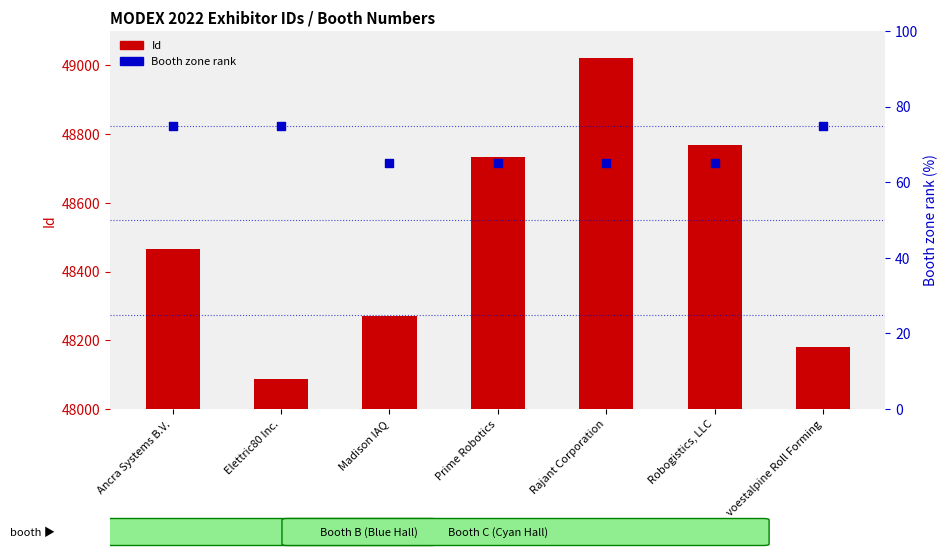

Is the value of Id at Ancra Systems B.V. greater than the value of Booth zone rank at Elettric80 Inc.?

Yes